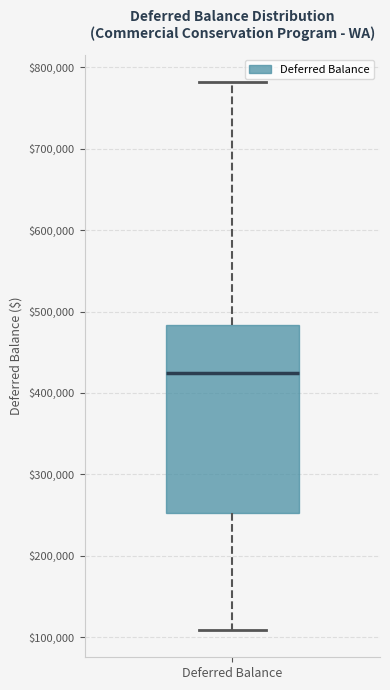

Read this box plot against the y-axis: the position of the median line, the range covered by the box, and the ends of both whiskers. The values are not printed on the chart, so give them approximately, as read against the axis.

median 420000, box 250000 to 480000, whiskers 110000 to 780000